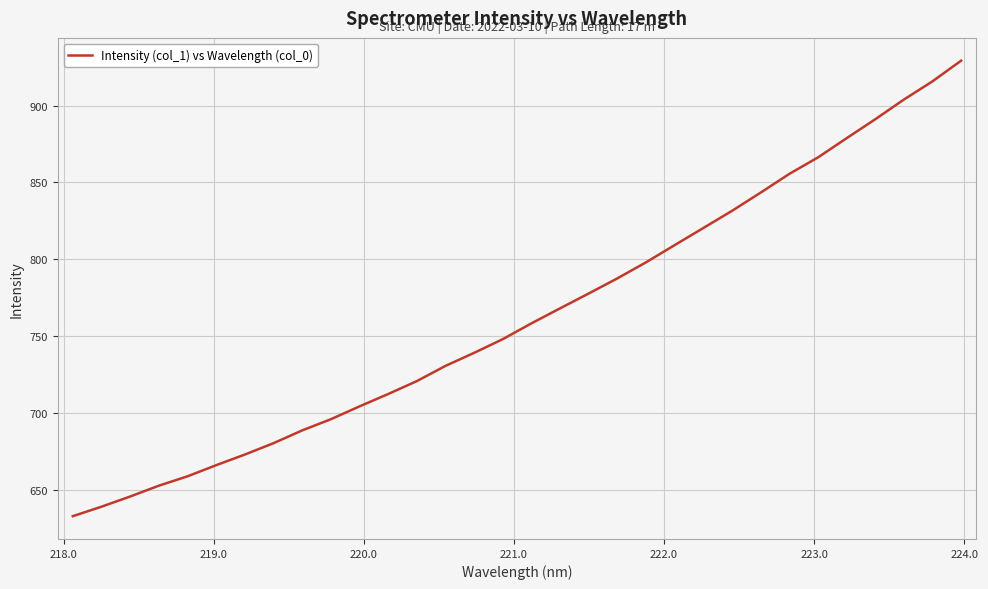

What is the maximum value shown in the chart?

929.2